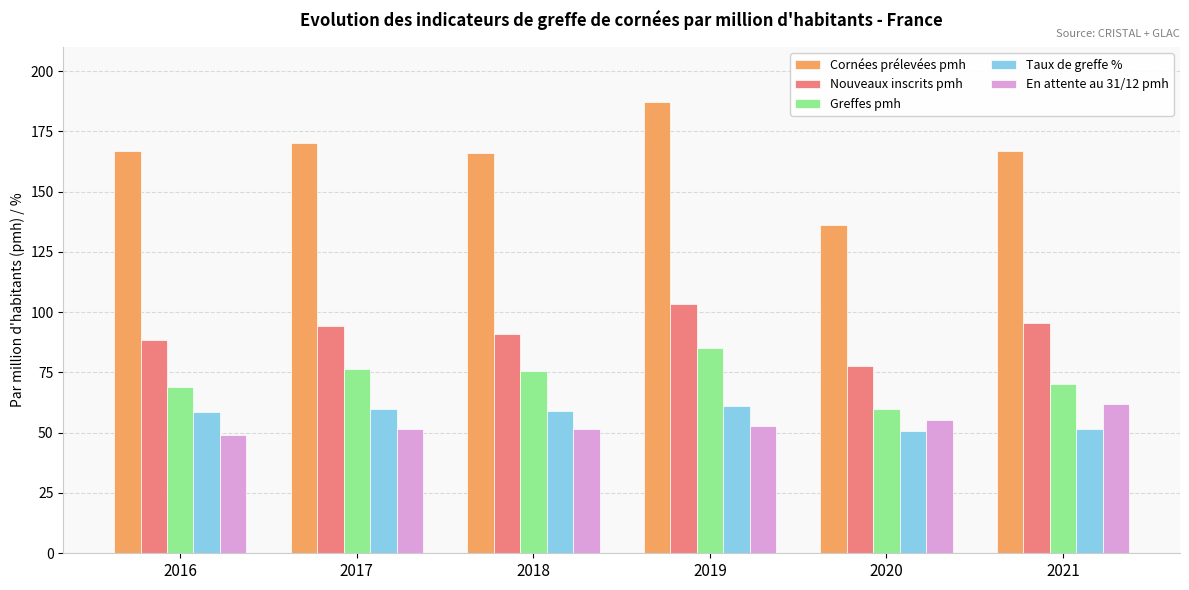

At which category does the chart reach its peak across all series?

2019